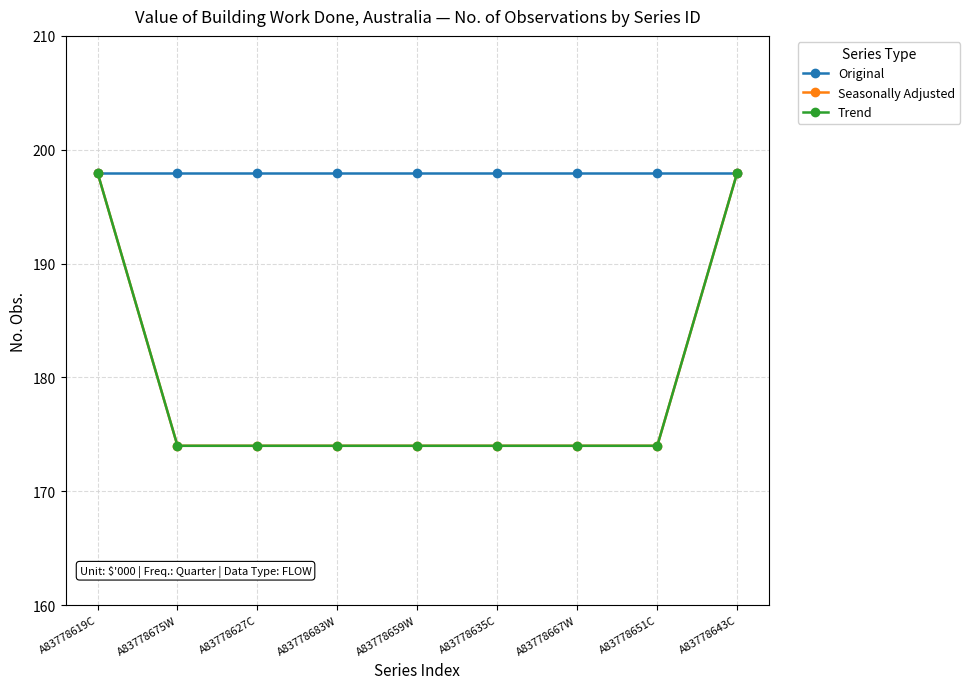

Which label corresponds to the largest value in the chart?

A83778619C